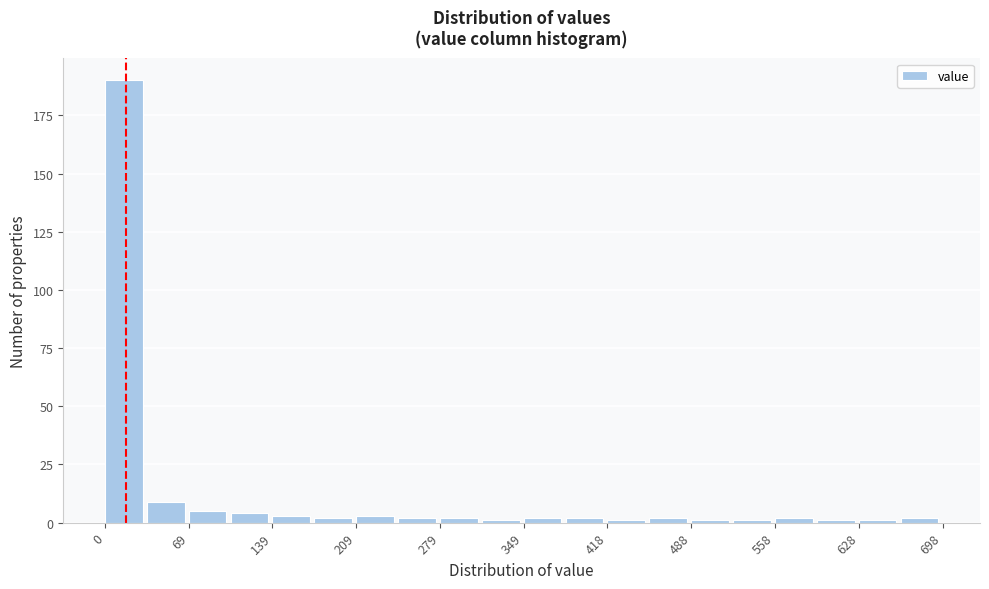

Read against the x-axis, roughly where is the centre of the tallest bar?

20